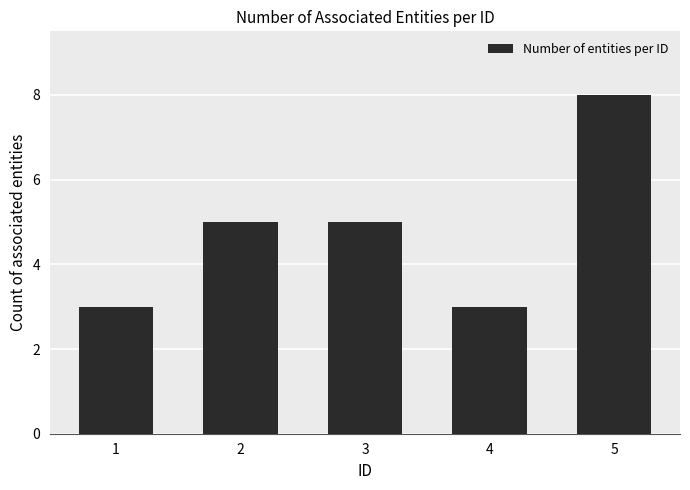

What is the value of the 3rd bar from the left?

5